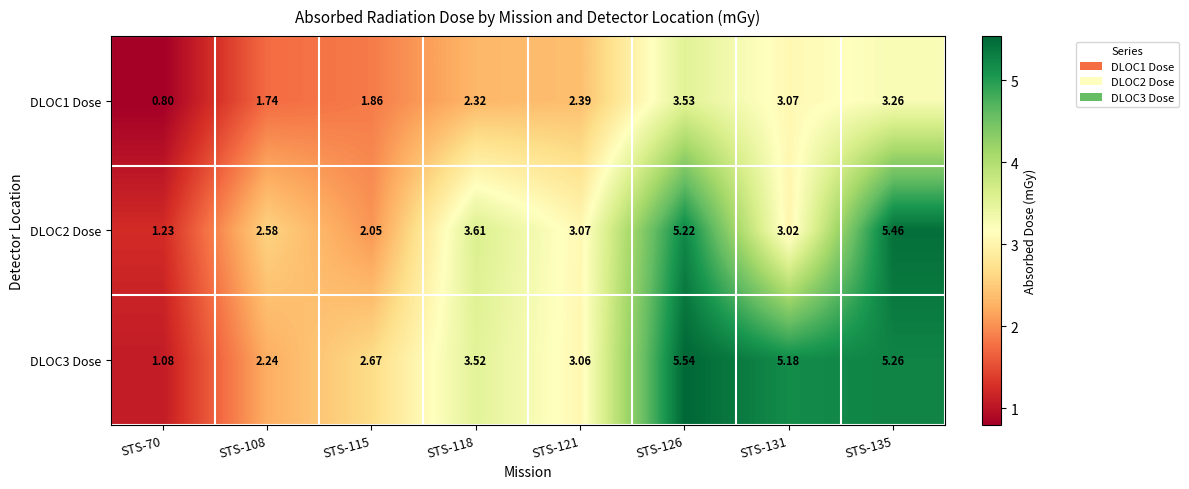

Which series changed the most between STS-121 and STS-126?

DLOC3 Dose